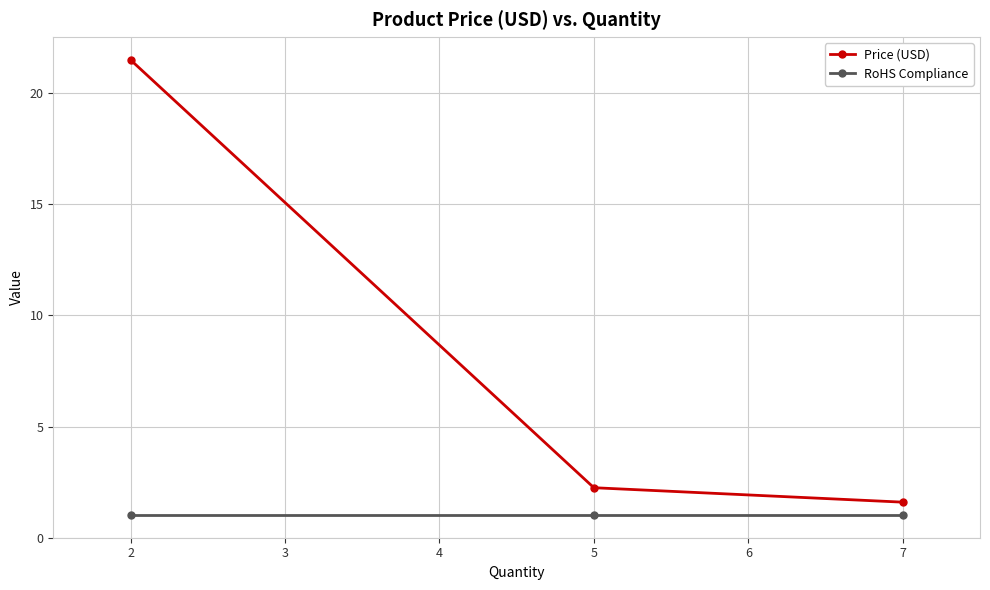

What is the value of the Price (USD) point at the 3rd from the left?

1.6